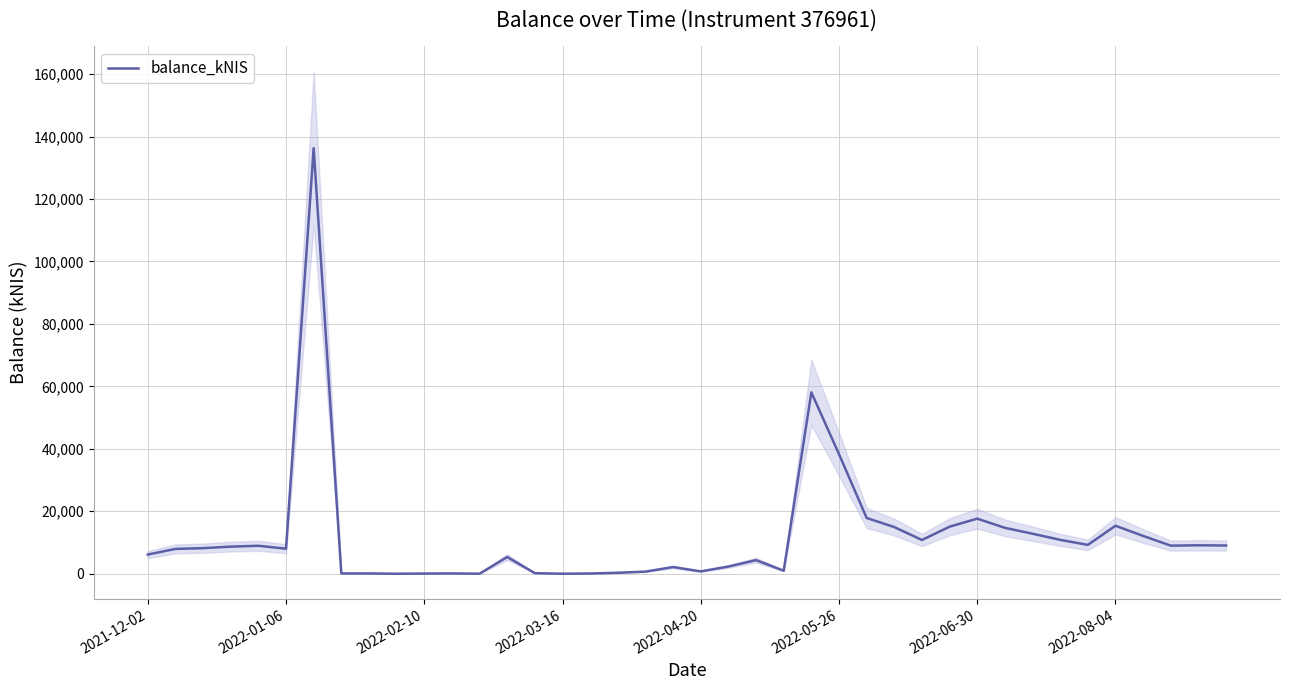

The value at 22 is 4357.3. True or false?

True